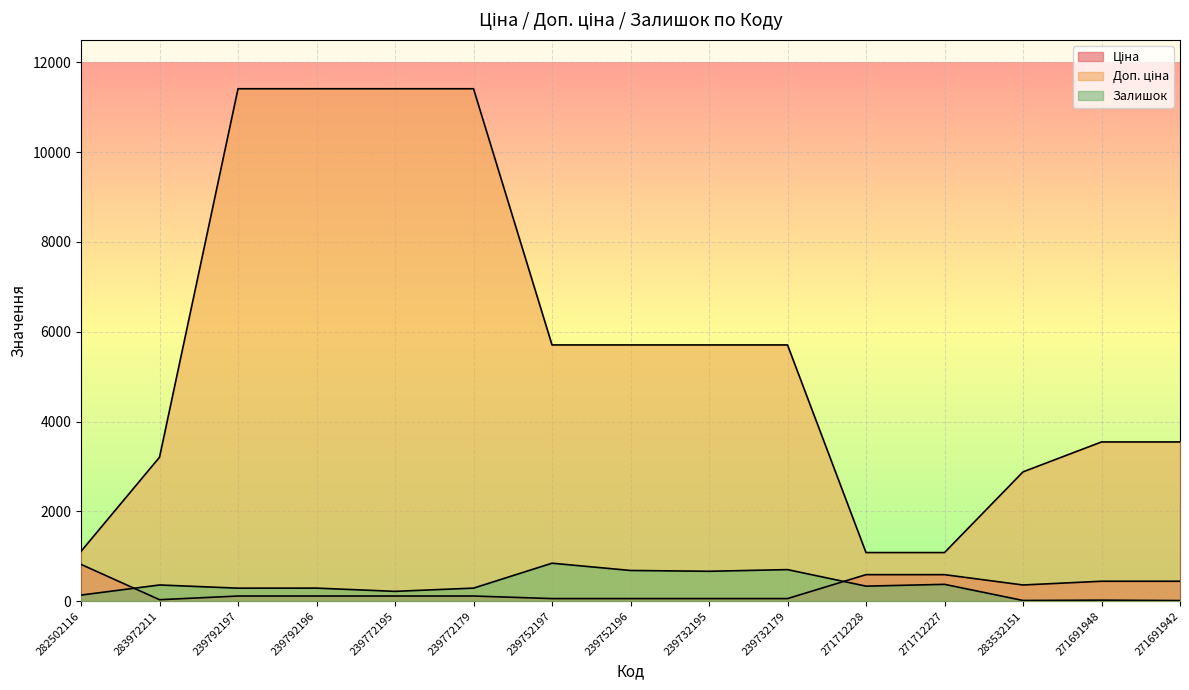

Where does the Ціна series first go above 114?

282502116